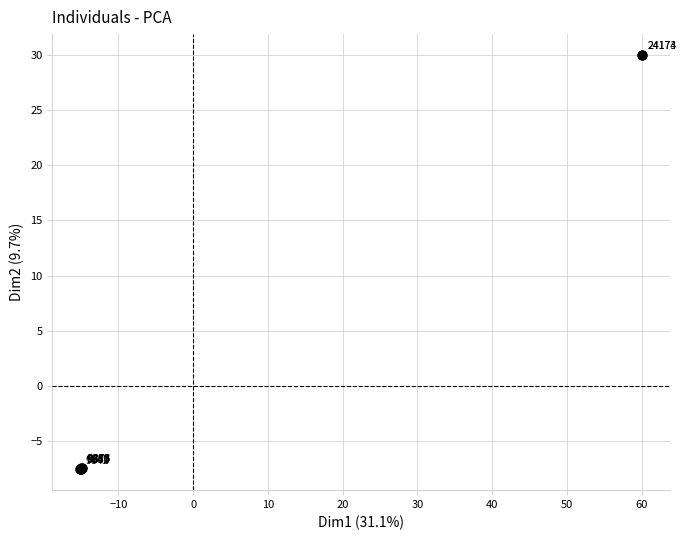

What Y value in the scatter plot is closest to 11?

-7.4